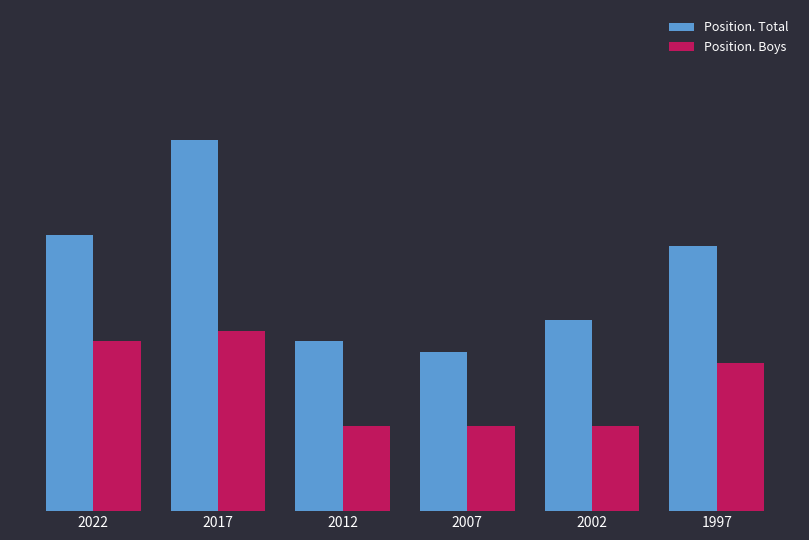

At which label is Position. Total closest to 25?

1997